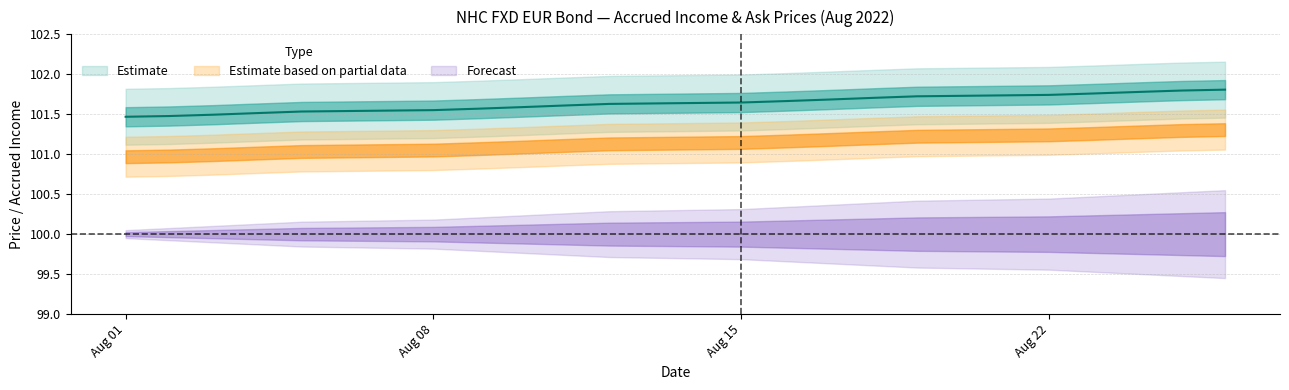

What is the approximate value of Piepr. at 2022-08-19?

101.7